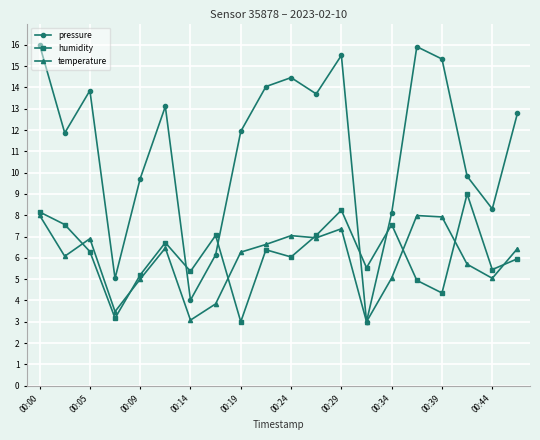

Which series has the largest total across all categories?

pressure